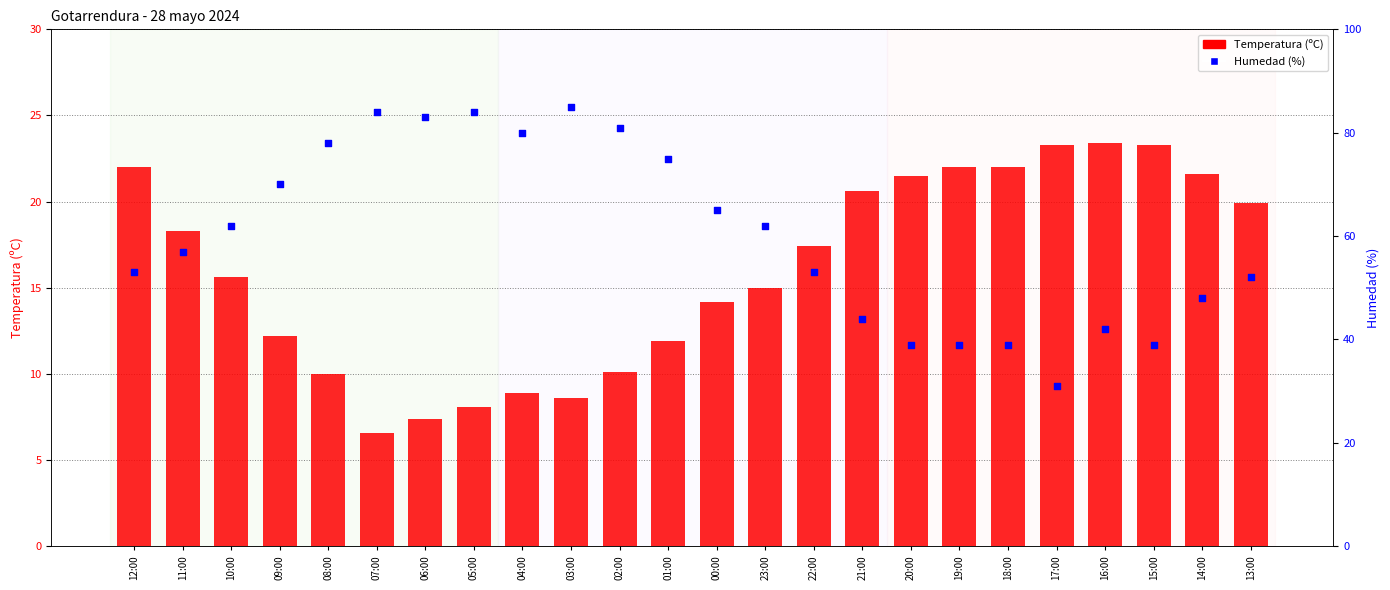

Which series has the widest spread of Y values?

Humedad (%)